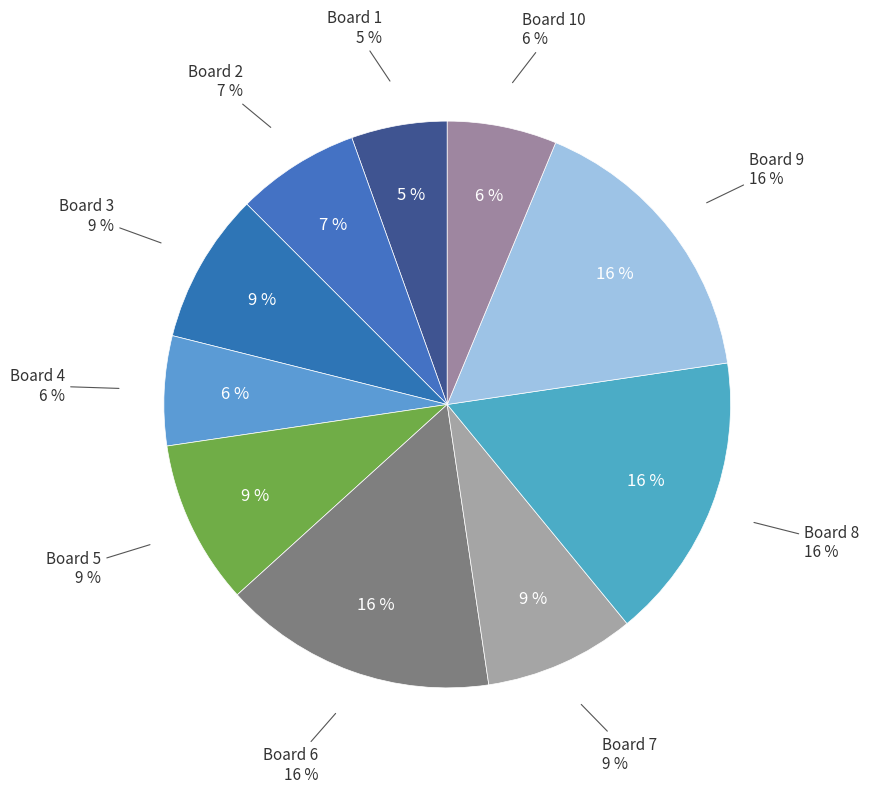

What percentage is NOT represented by 5?

90.6%